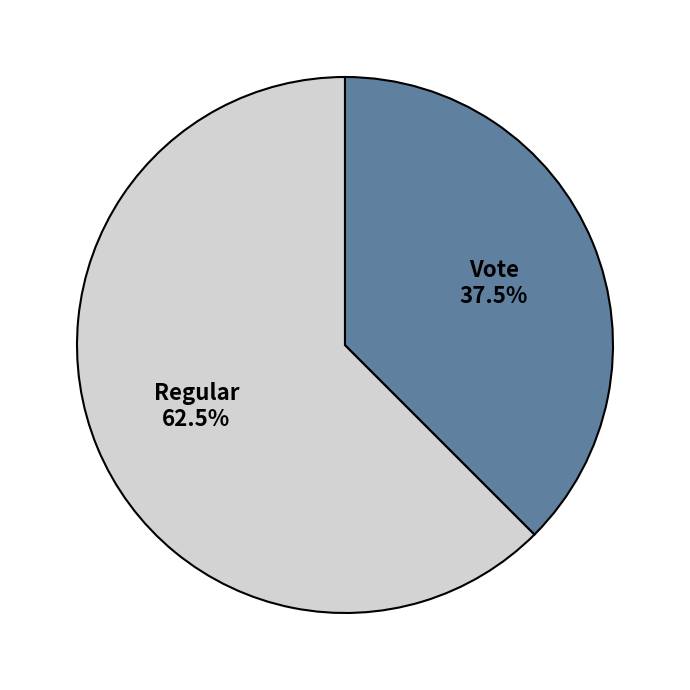

How many segments does this pie chart have?

2